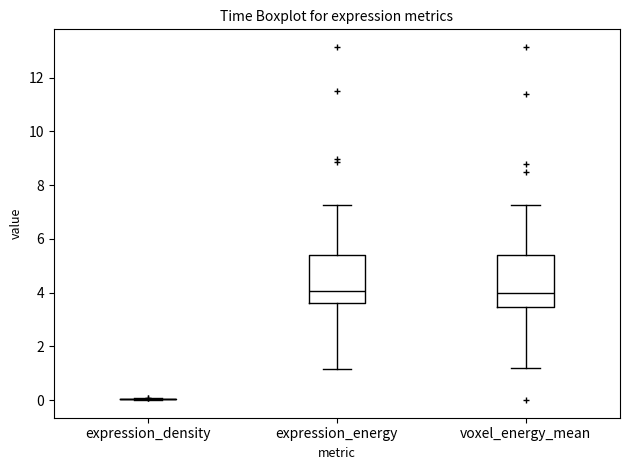

Reading left to right, transcribe this box plot: for each box, give where its median line is, the range the box spans, and where its two whiskers end, as read against the y-axis. The values are not printed on the chart, so give them approximately, as read against the axis.

expression_density: box collapsed to a line at 0.0, whiskers 0.0 to 0.0
expression_energy: median 4.0, box 3.6 to 5.4, whiskers 1.2 to 7.2
voxel_energy_mean: median 4.0, box 3.4 to 5.4, whiskers 1.2 to 7.2